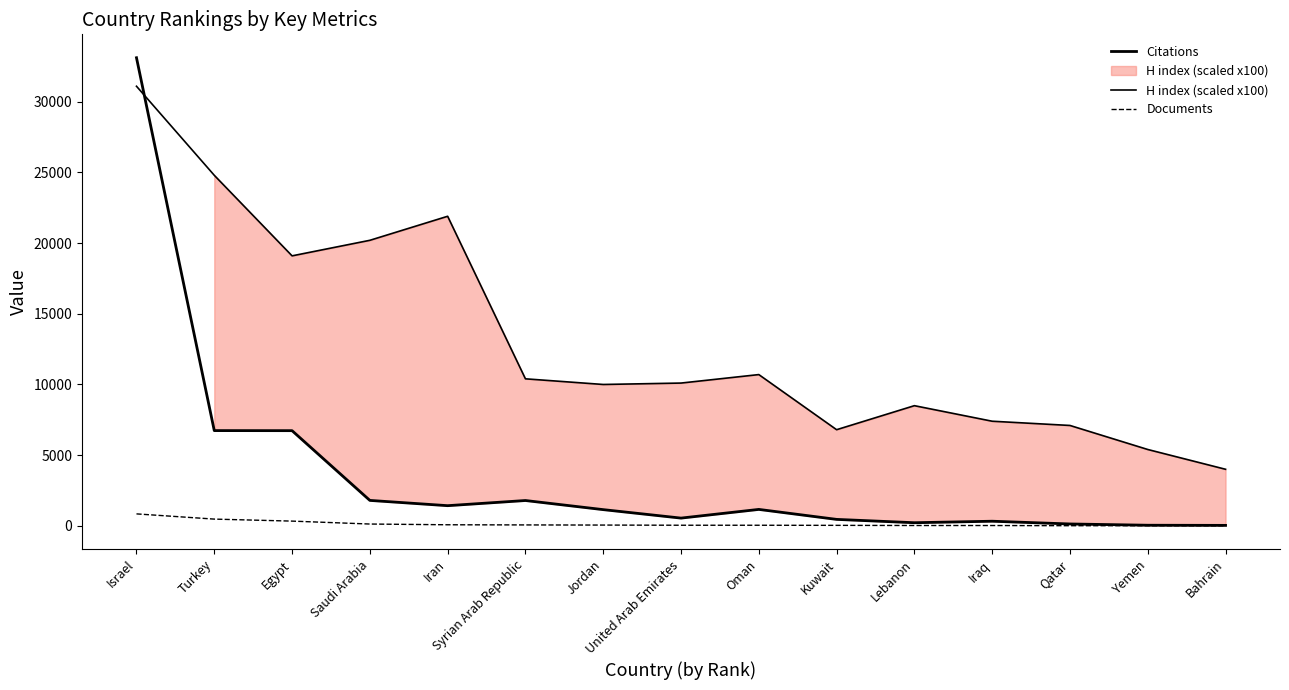

At which category does H index (scaled x100) reach its first local valley?

Egypt